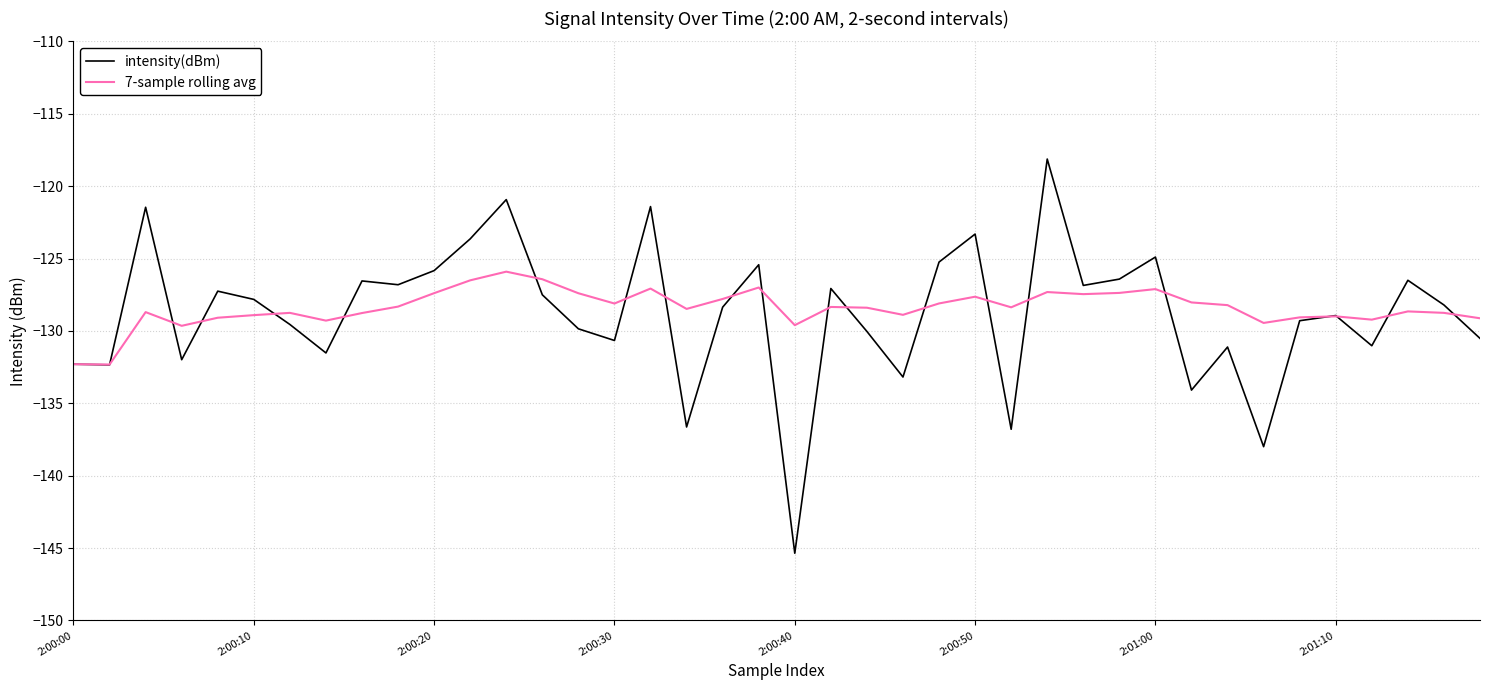

What is the greatest value displayed?

-118.1